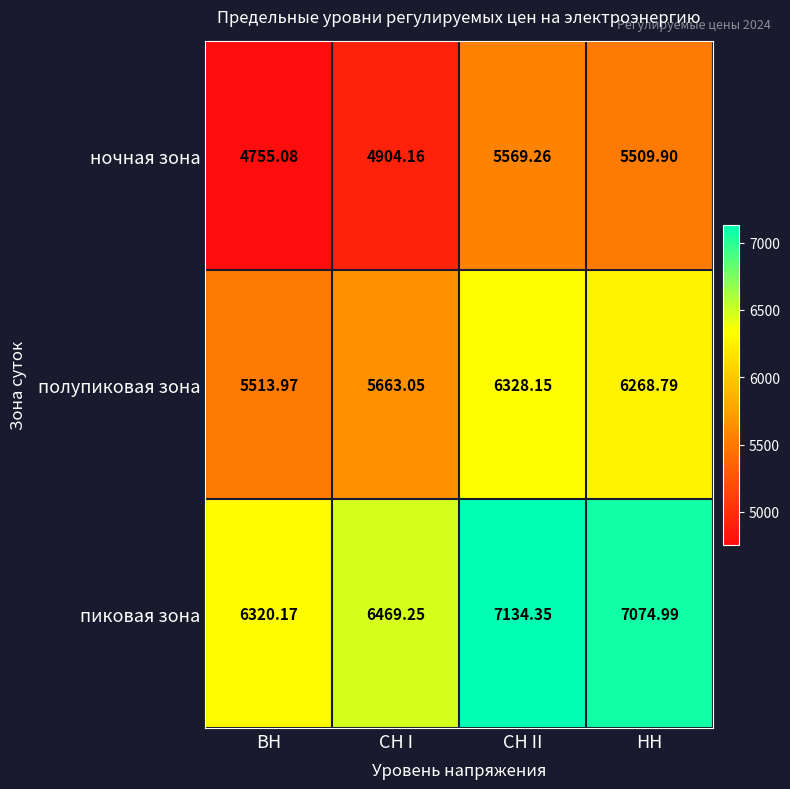

At which label does ночная зона first exceed 5509?

СН II